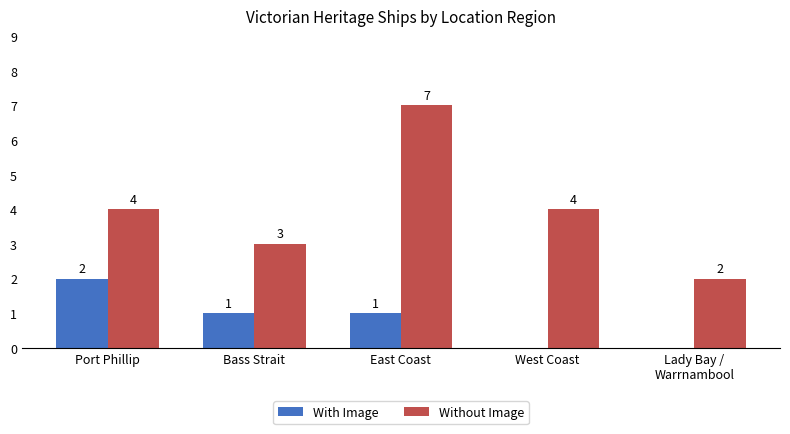

What are all the series names shown in the legend?

With Image, Without Image